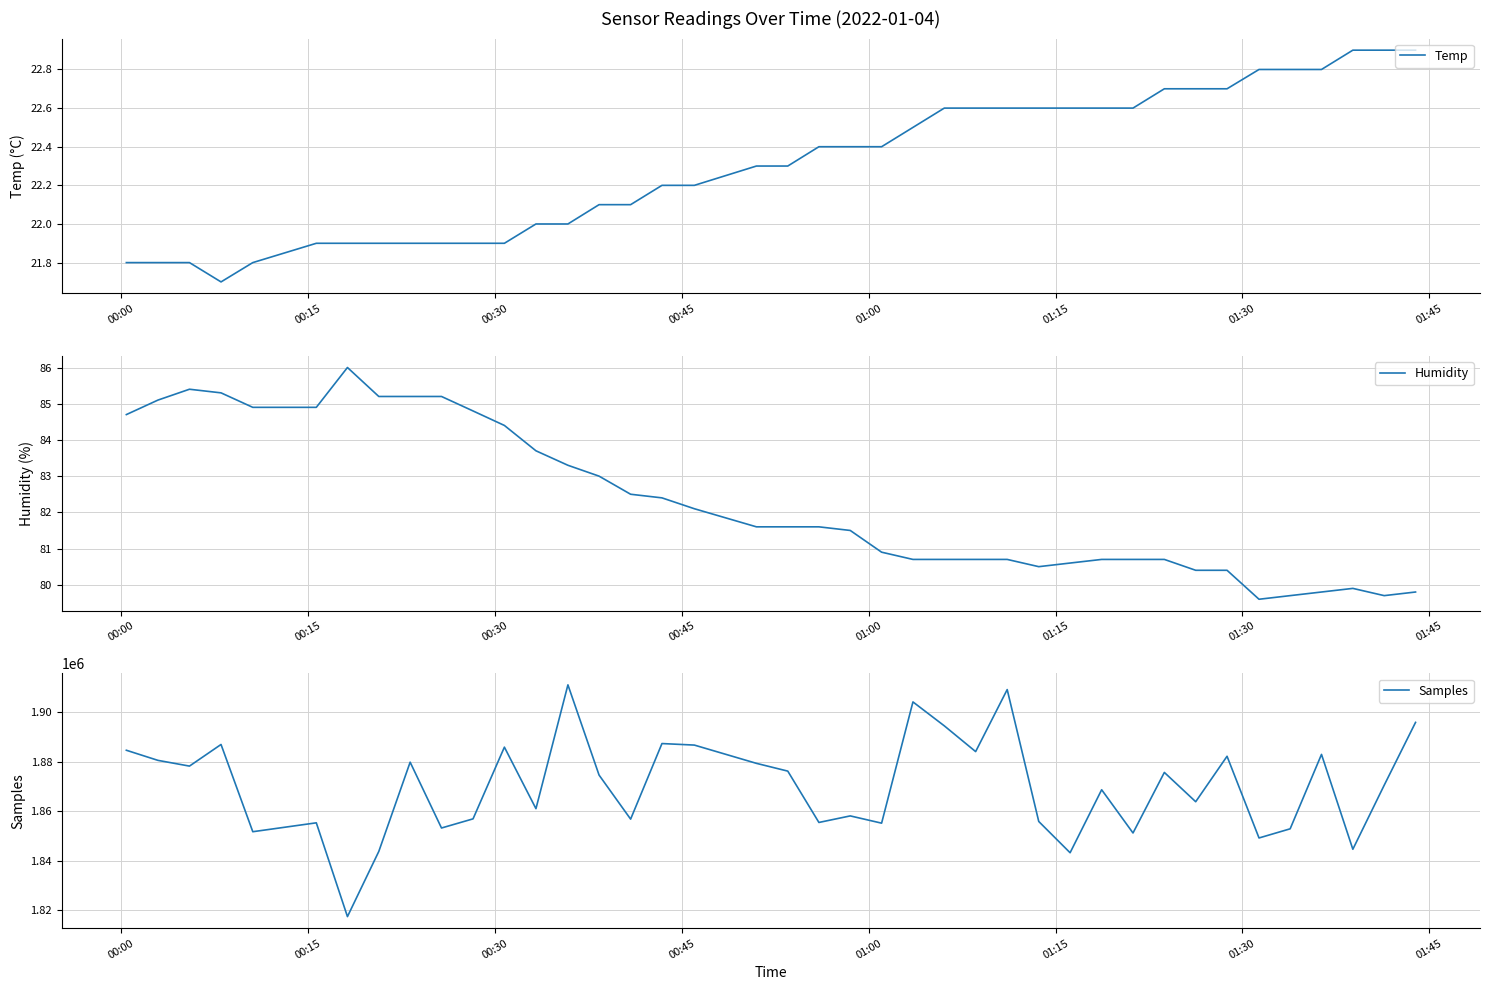

How many lines are shown in the chart?

3